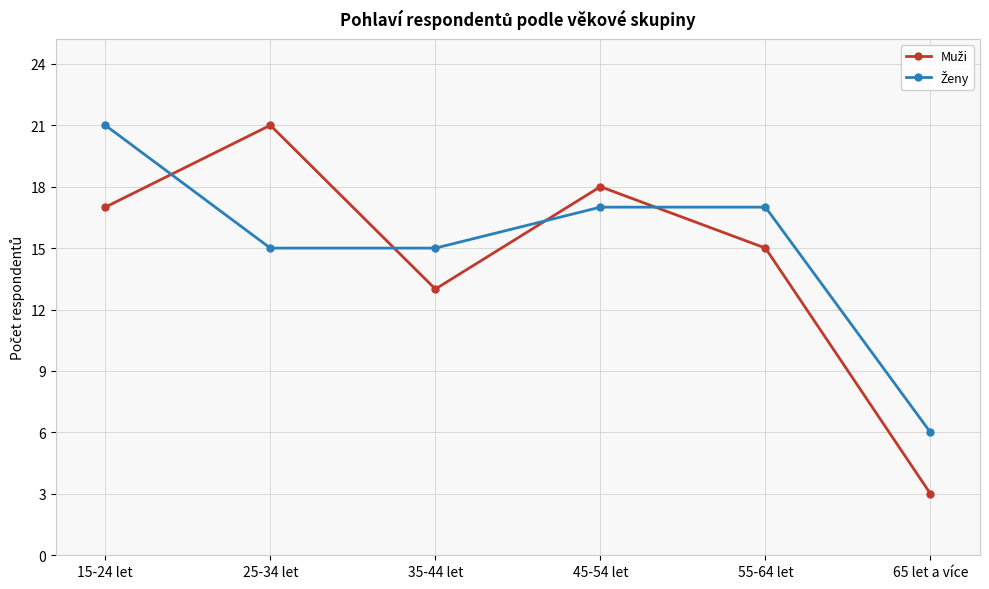

What is the label of the 1st point from the right?

65 let a více